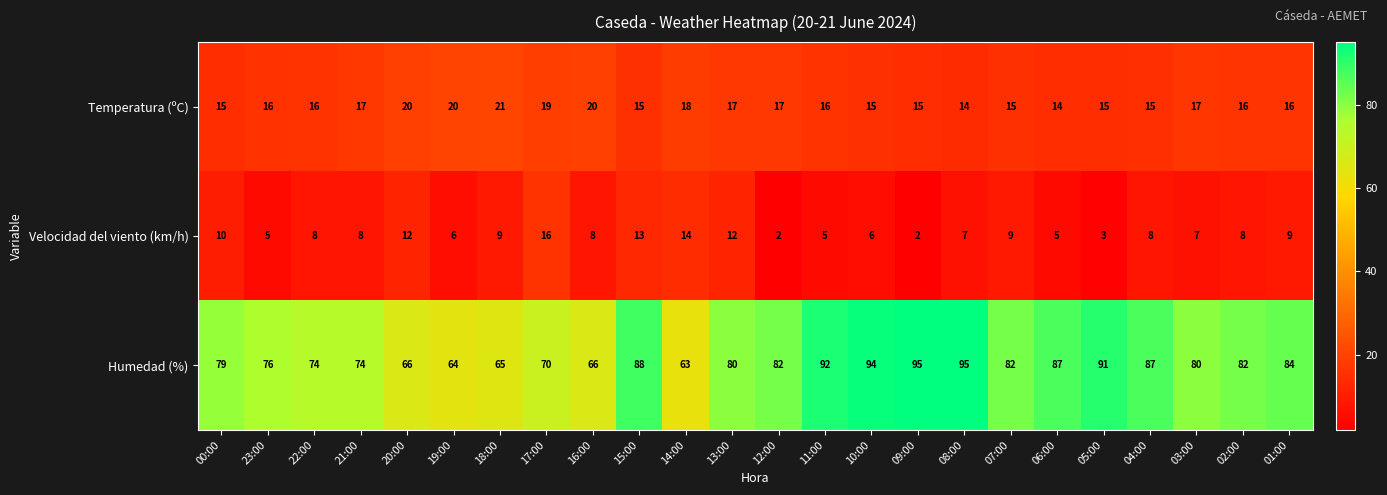

What is the smallest value displayed?

2